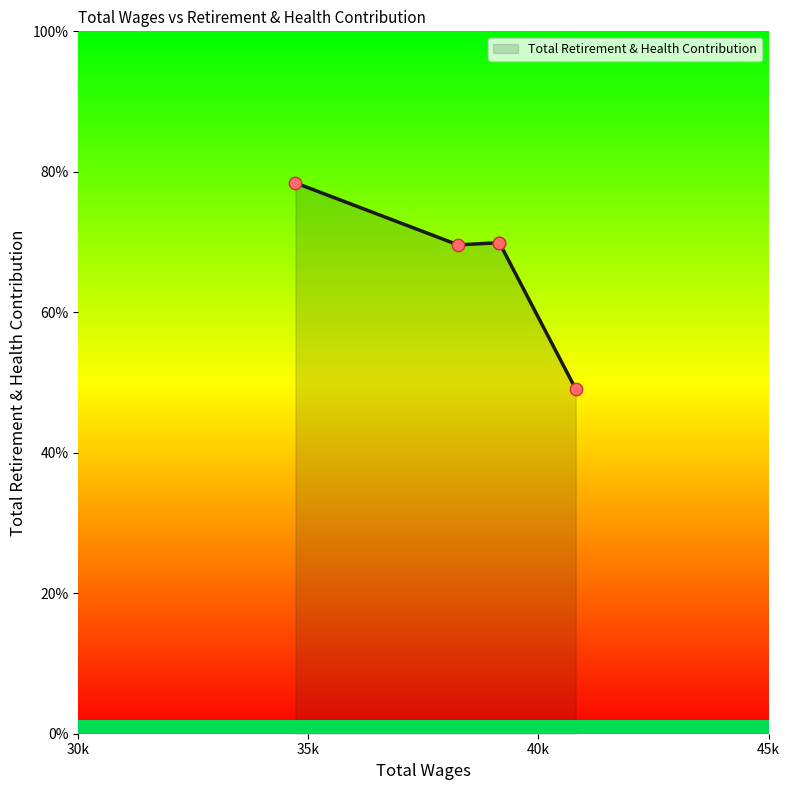

Which has a higher value, 39151.0 or 38254.0?

39151.0